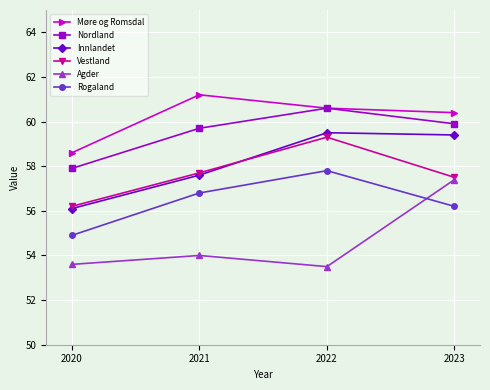

Which series has the largest total across all categories?

Møre og Romsdal